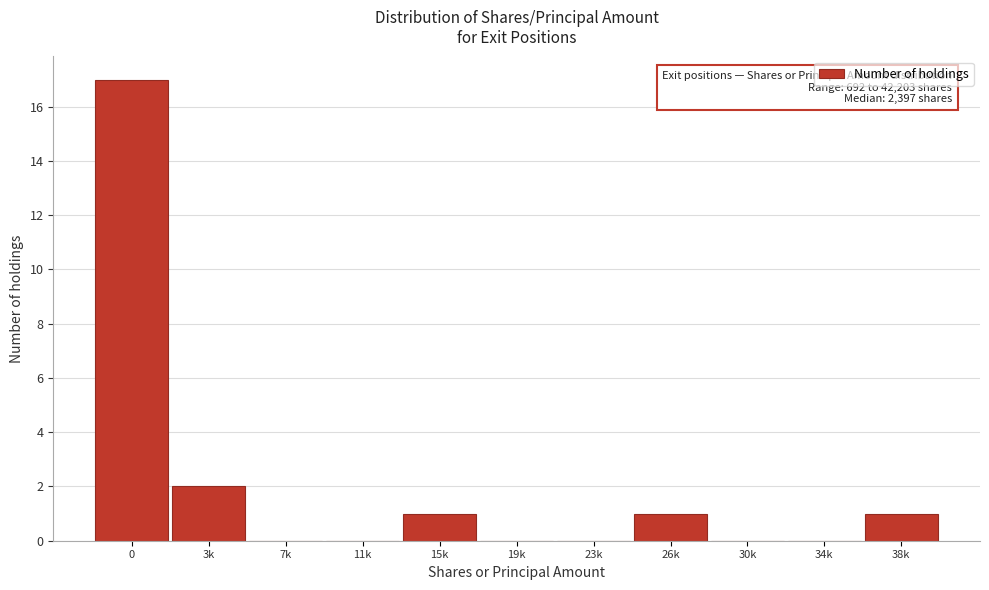

Reading right to left, transcribe all the data shown in this chart.

38k=1	34k=0	30k=0	26k=1	23k=0	19k=0	15k=1	11k=0	7k=0	3k=2	0=17